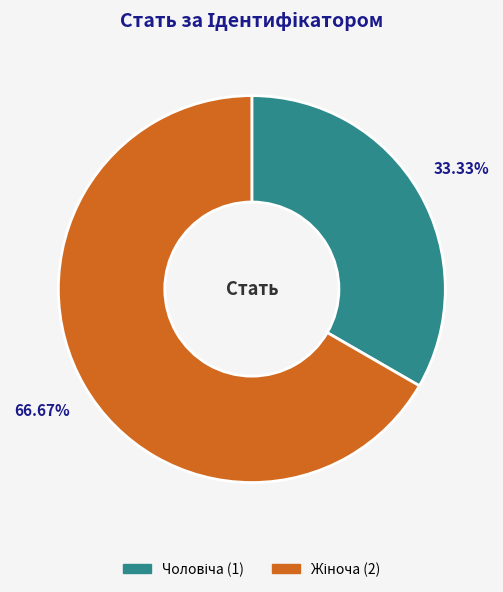

To the nearest percent, what is the average slice percentage?

50%